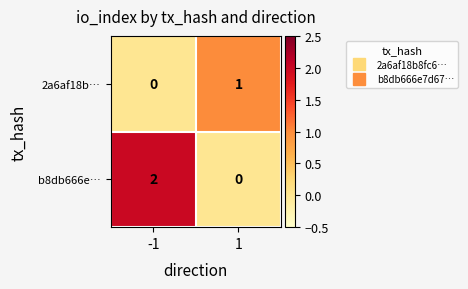

The value of 2a6af18b… at -1 is 0. True or false?

True